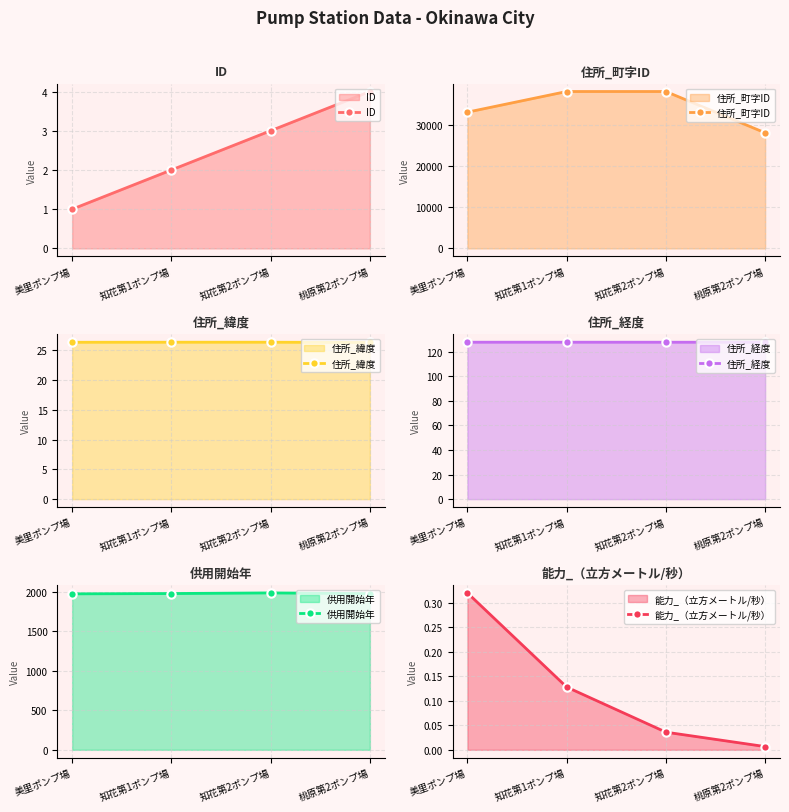

True or false: ID and 住所_町字ID cross at least once.

False